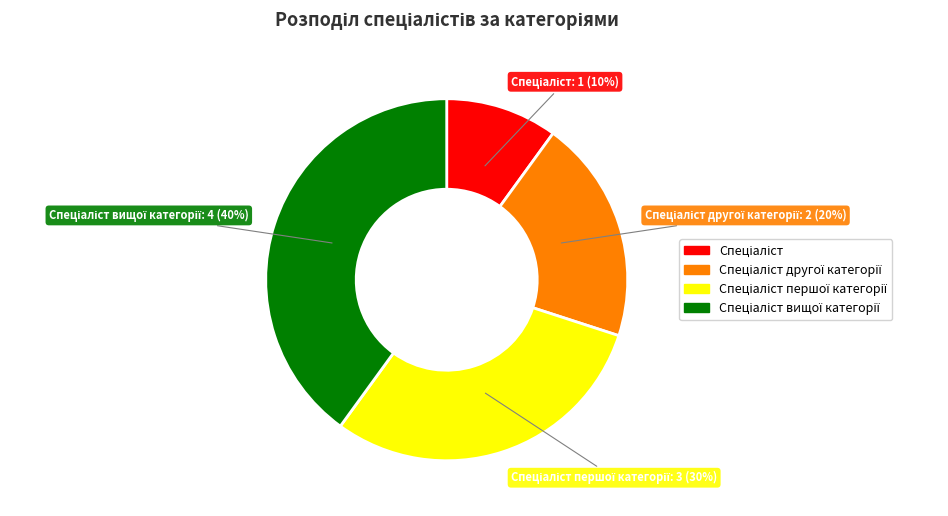

To the nearest percent, what is the difference between the largest and smallest slice percentages?

30%